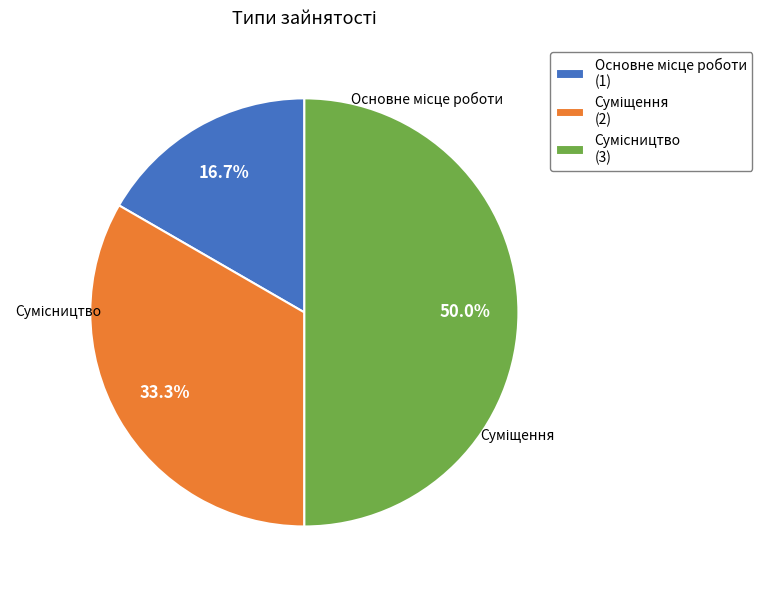

To the nearest percent, what is the average slice percentage?

33%